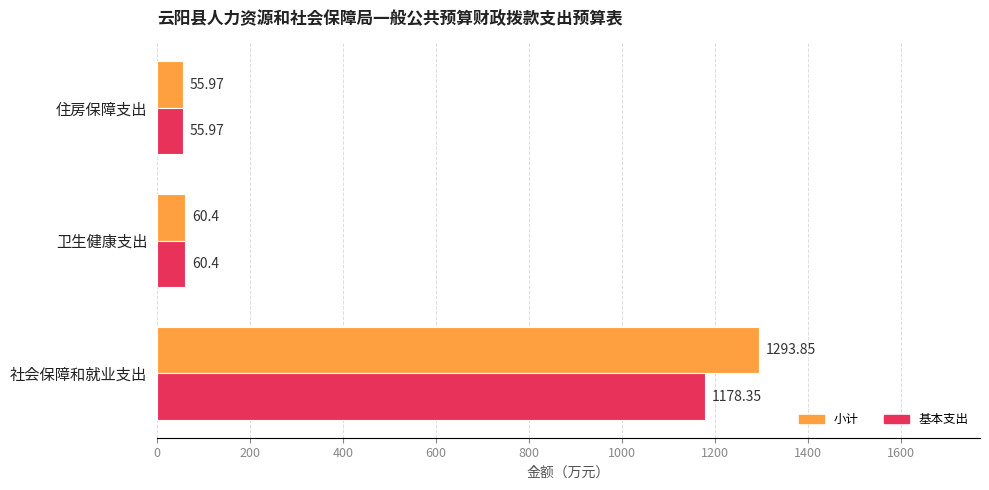

List the labels in order of 小计 value, smallest first.

住房保障支出, 卫生健康支出, 社会保障和就业支出